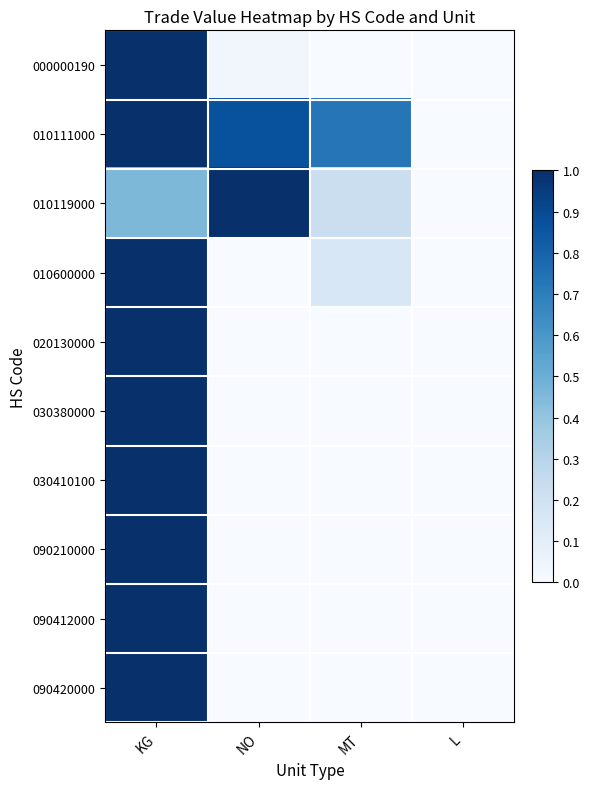

Reading right to left, what are all the values shown in this chart?

000000190: L=0.0	MT=0.0	NO=0.0	KG=1.0
010111000: L=0.0	MT=0.7	NO=0.9	KG=1.0
010119000: L=0.0	MT=0.2	NO=1.0	KG=0.5
010600000: L=0.0	MT=0.2	NO=0.0	KG=1.0
020130000: L=0.0	MT=0.0	NO=0.0	KG=1.0
030380000: L=0.0	MT=0.0	NO=0.0	KG=1.0
030410100: L=0.0	MT=0.0	NO=0.0	KG=1.0
090210000: L=0.0	MT=0.0	NO=0.0	KG=1.0
090412000: L=0.0	MT=0.0	NO=0.0	KG=1.0
090420000: L=0.0	MT=0.0	NO=0.0	KG=1.0